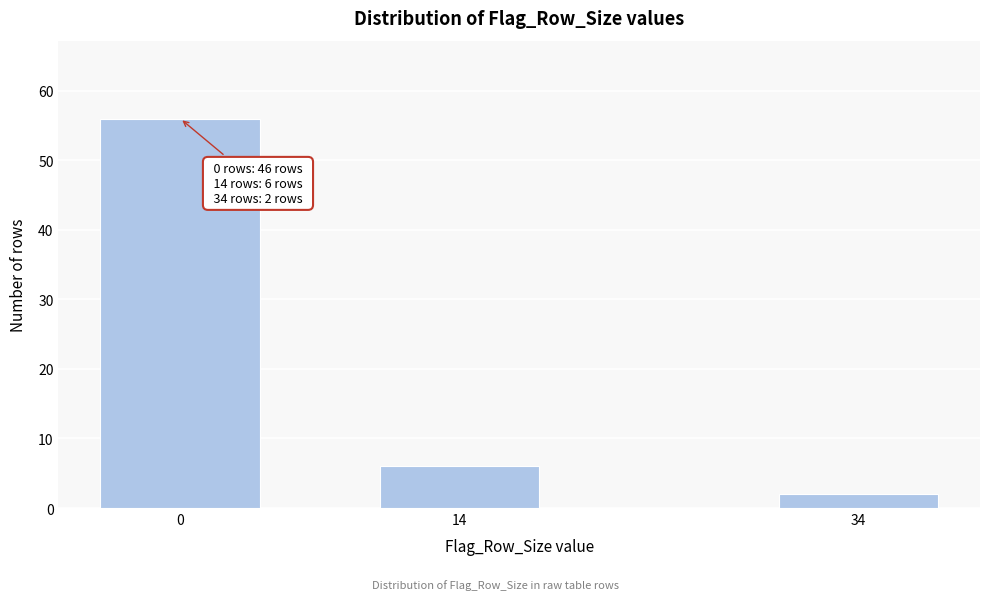

Reading right to left, transcribe all the data shown in this chart.

2	6	56